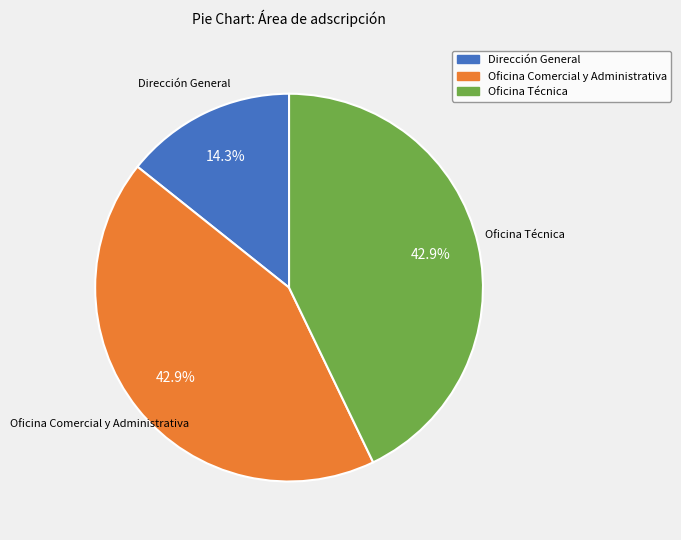

To the nearest percent, what is the difference between the Oficina Comercial y Administrativa and Dirección General slice percentages?

29%